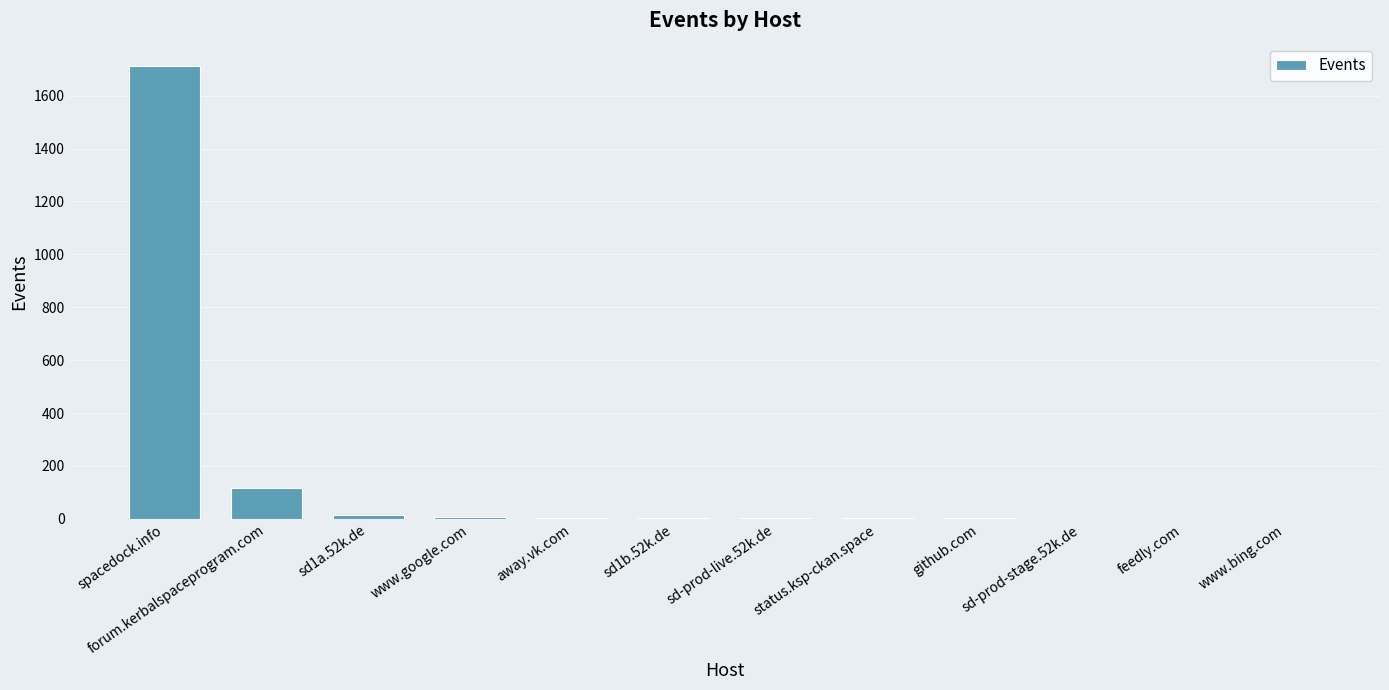

At which label does the data first exceed 3?

spacedock.info